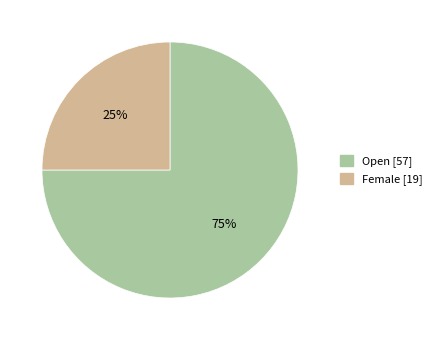

To the nearest percent, what is the difference between the Female and Open slice percentages?

50%